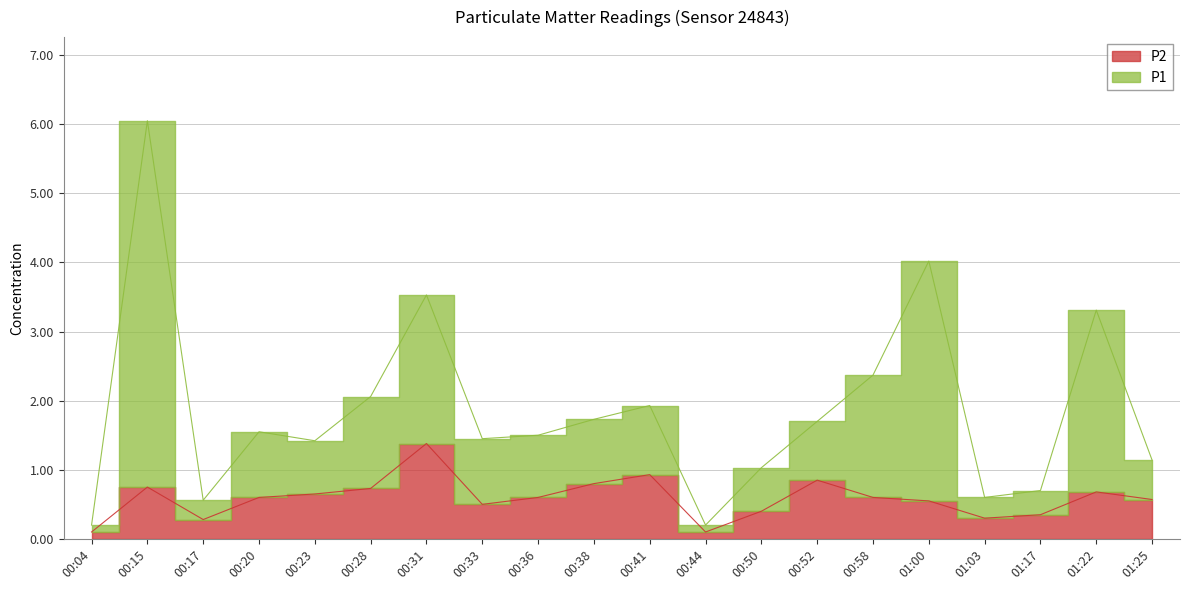

Which series has the widest spread of values?

P1